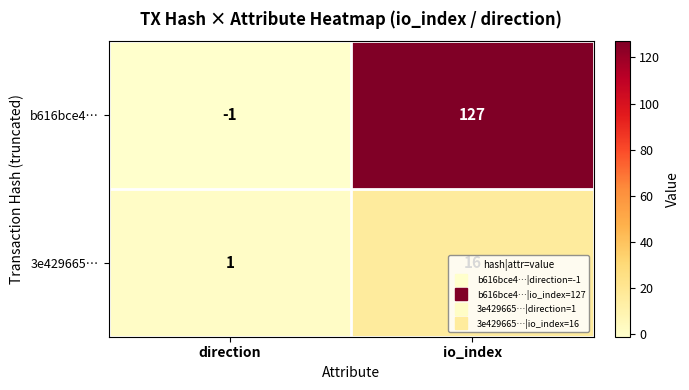

The value of 3e429665… at io_index is 21. True or false?

False